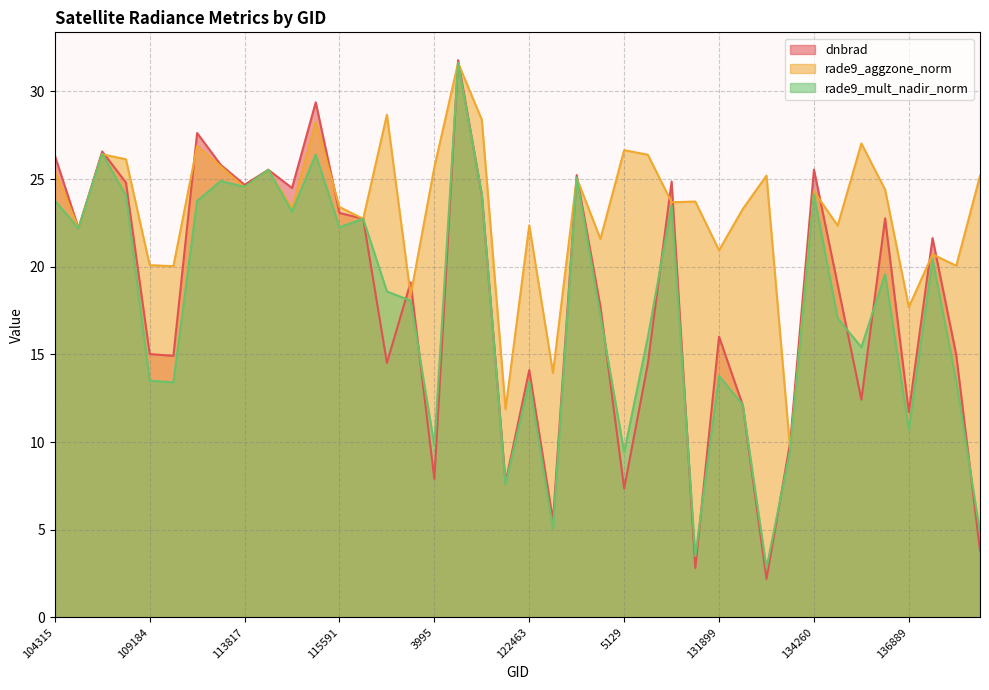

True or false: rade9_mult_nadir_norm and rade9_aggzone_norm cross at least once.

True